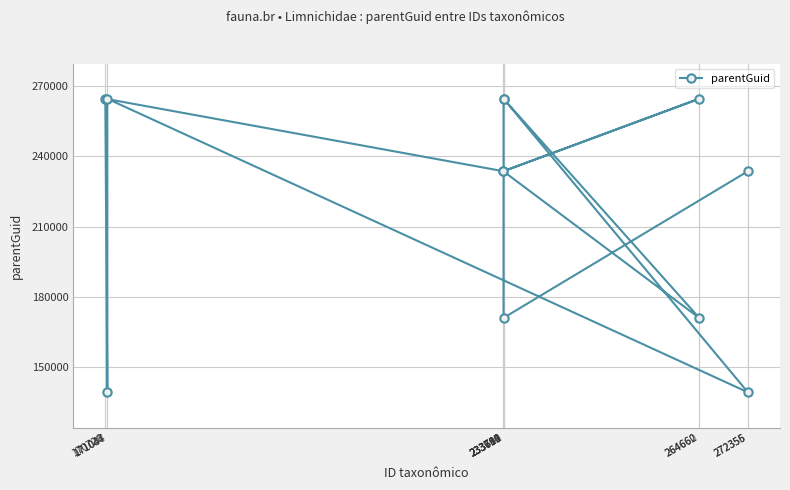

What is the difference between the maximum and second lowest values?

125396